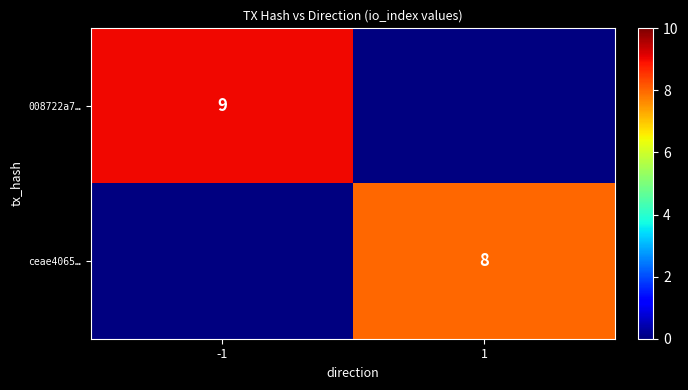

How many series are shown in this chart?

2